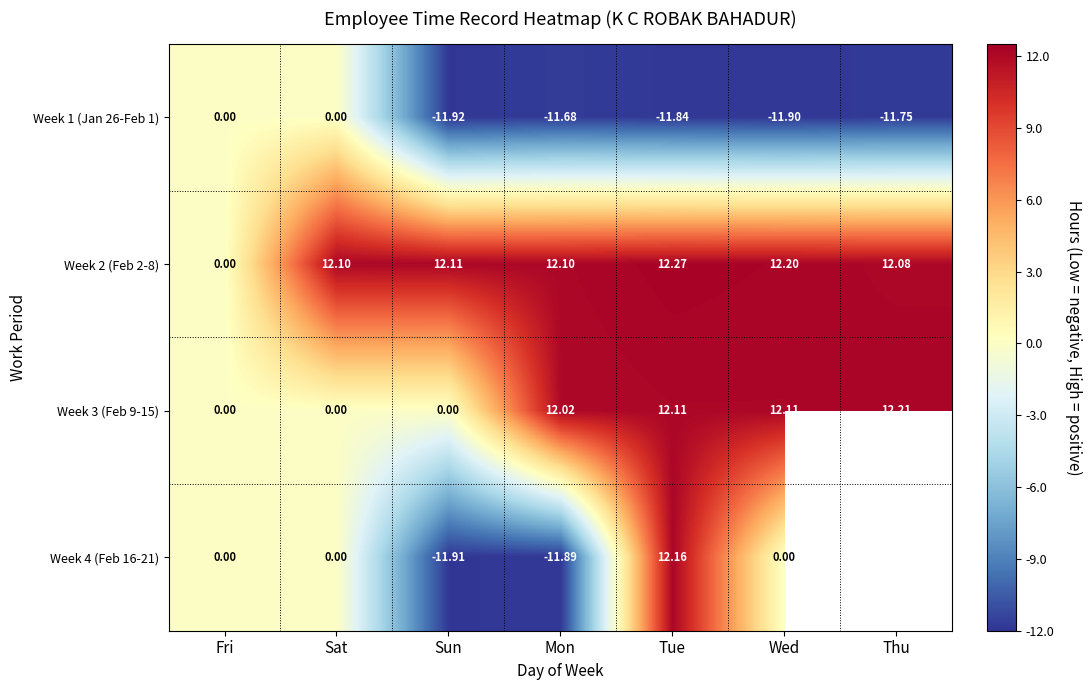

True or false: Week 2 (Feb 2-8) has a value of 12.1 at Sun.

True